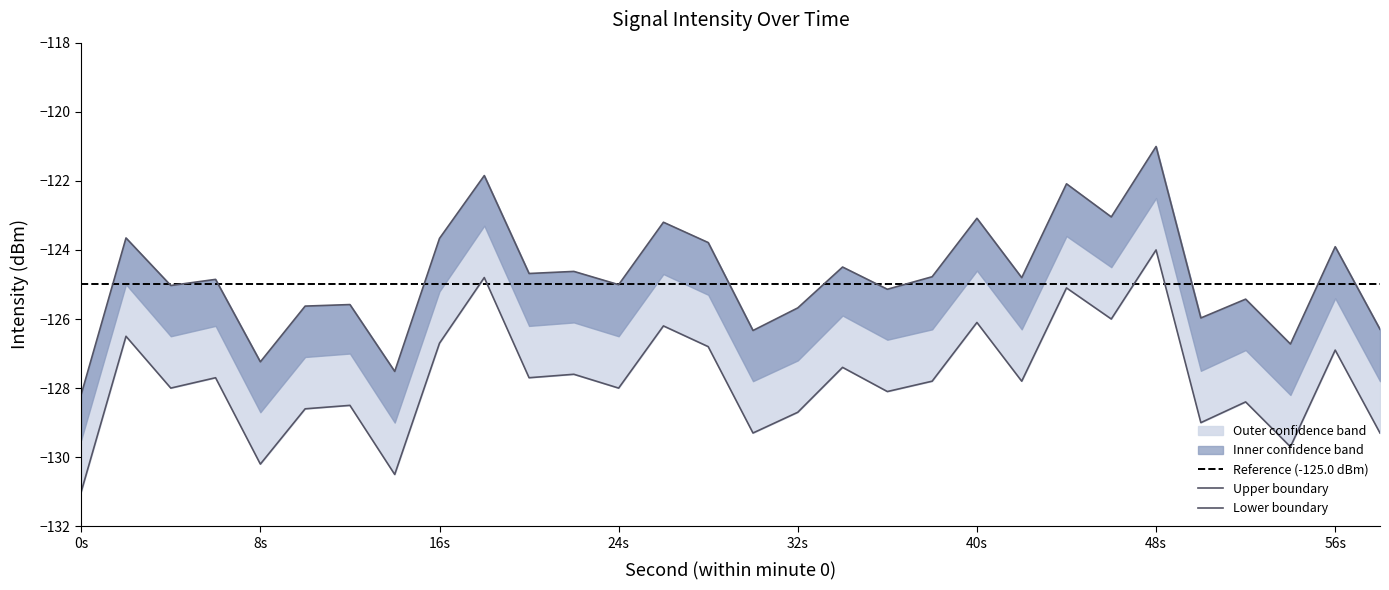

True or false: intensity_mid and intensity_upper intersect in this chart.

False